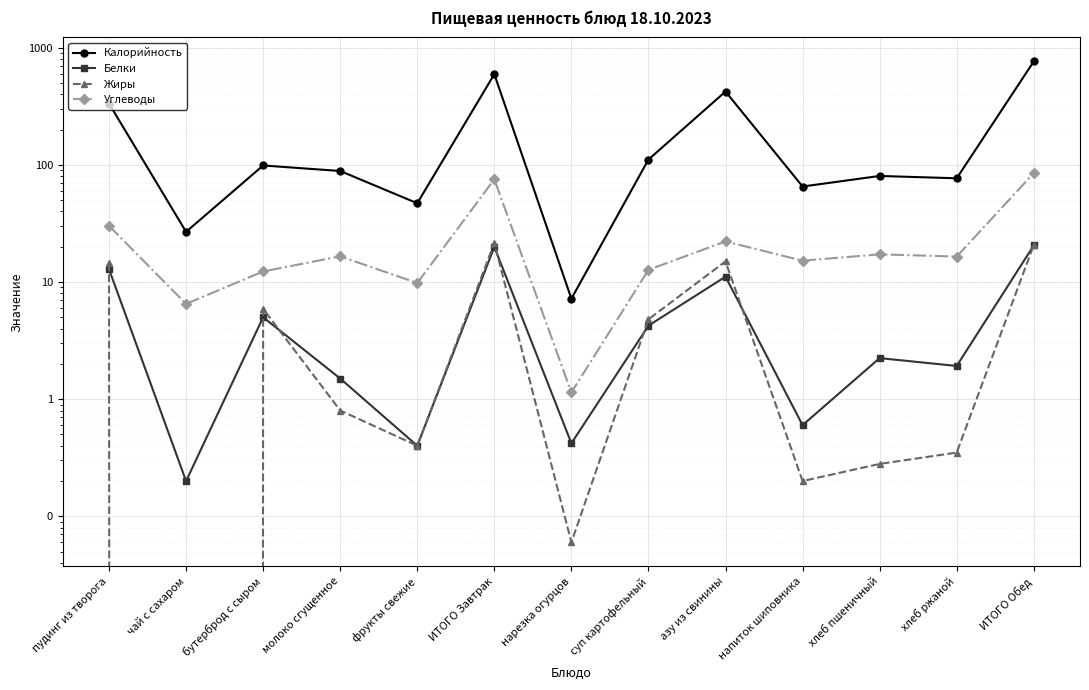

Where is Белки nearest to the value 10?

азу из свинины